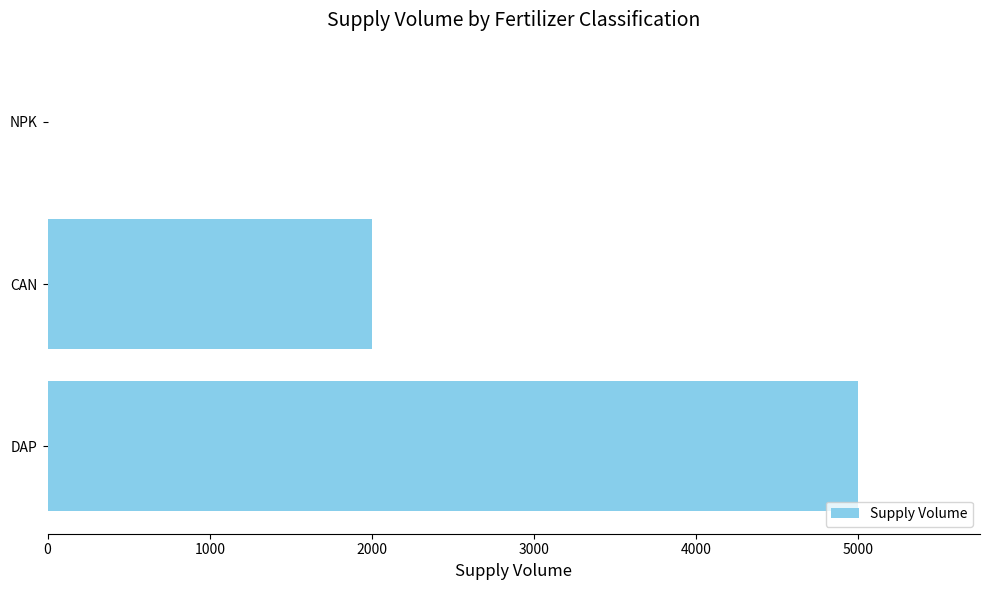

Are the bars horizontal?

Yes